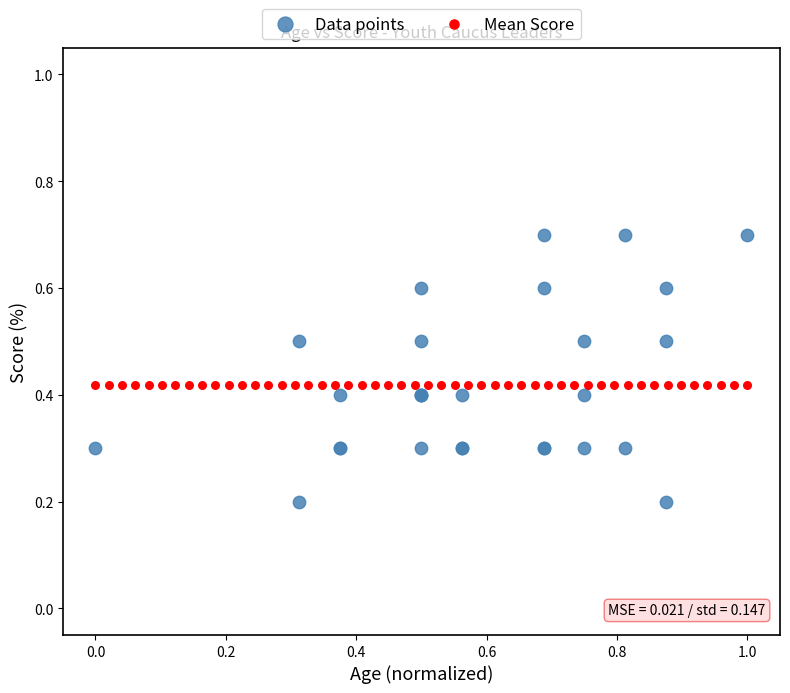

Which series contains the highest Y value?

Data points